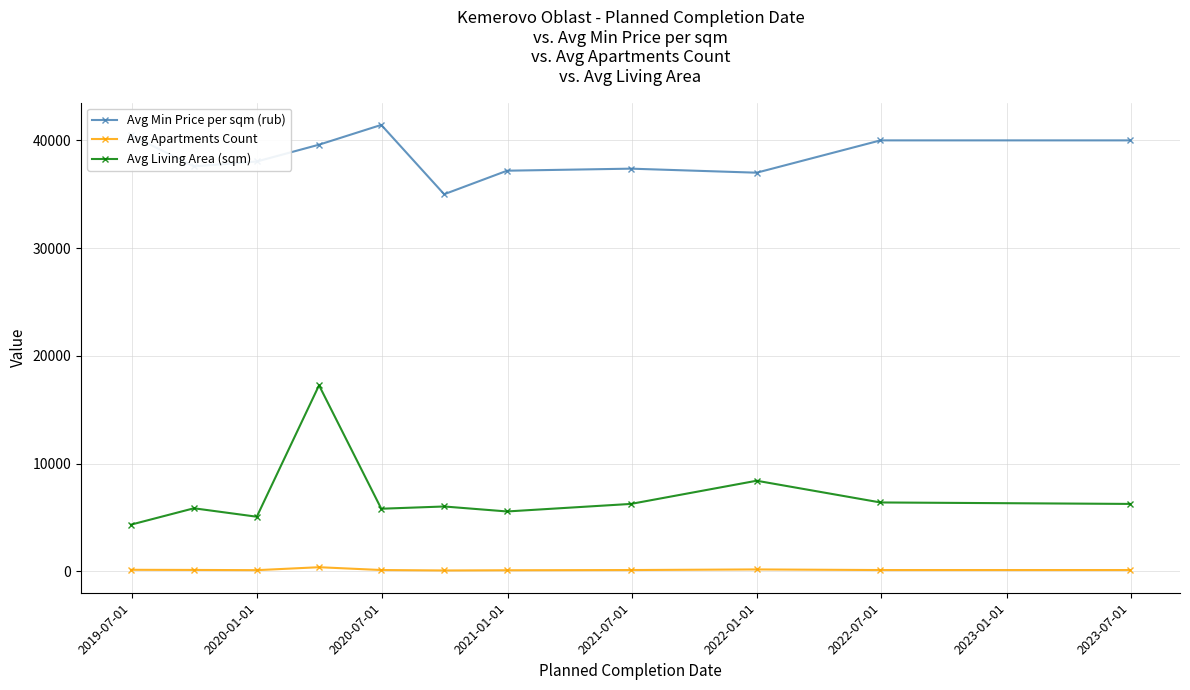

Rank the series by their average value, from lowest to highest.

Avg Apartments Count, Avg Living Area (sqm), Avg Min Price per sqm (rub)